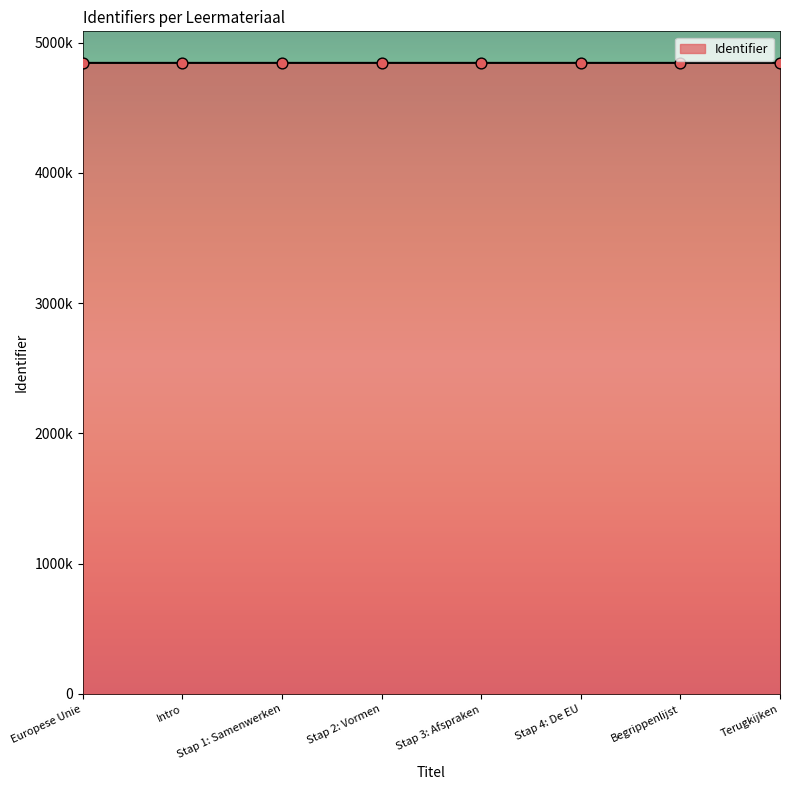

Between Stap 3: Afspraken and Begrippenlijst, which is larger?

Stap 3: Afspraken